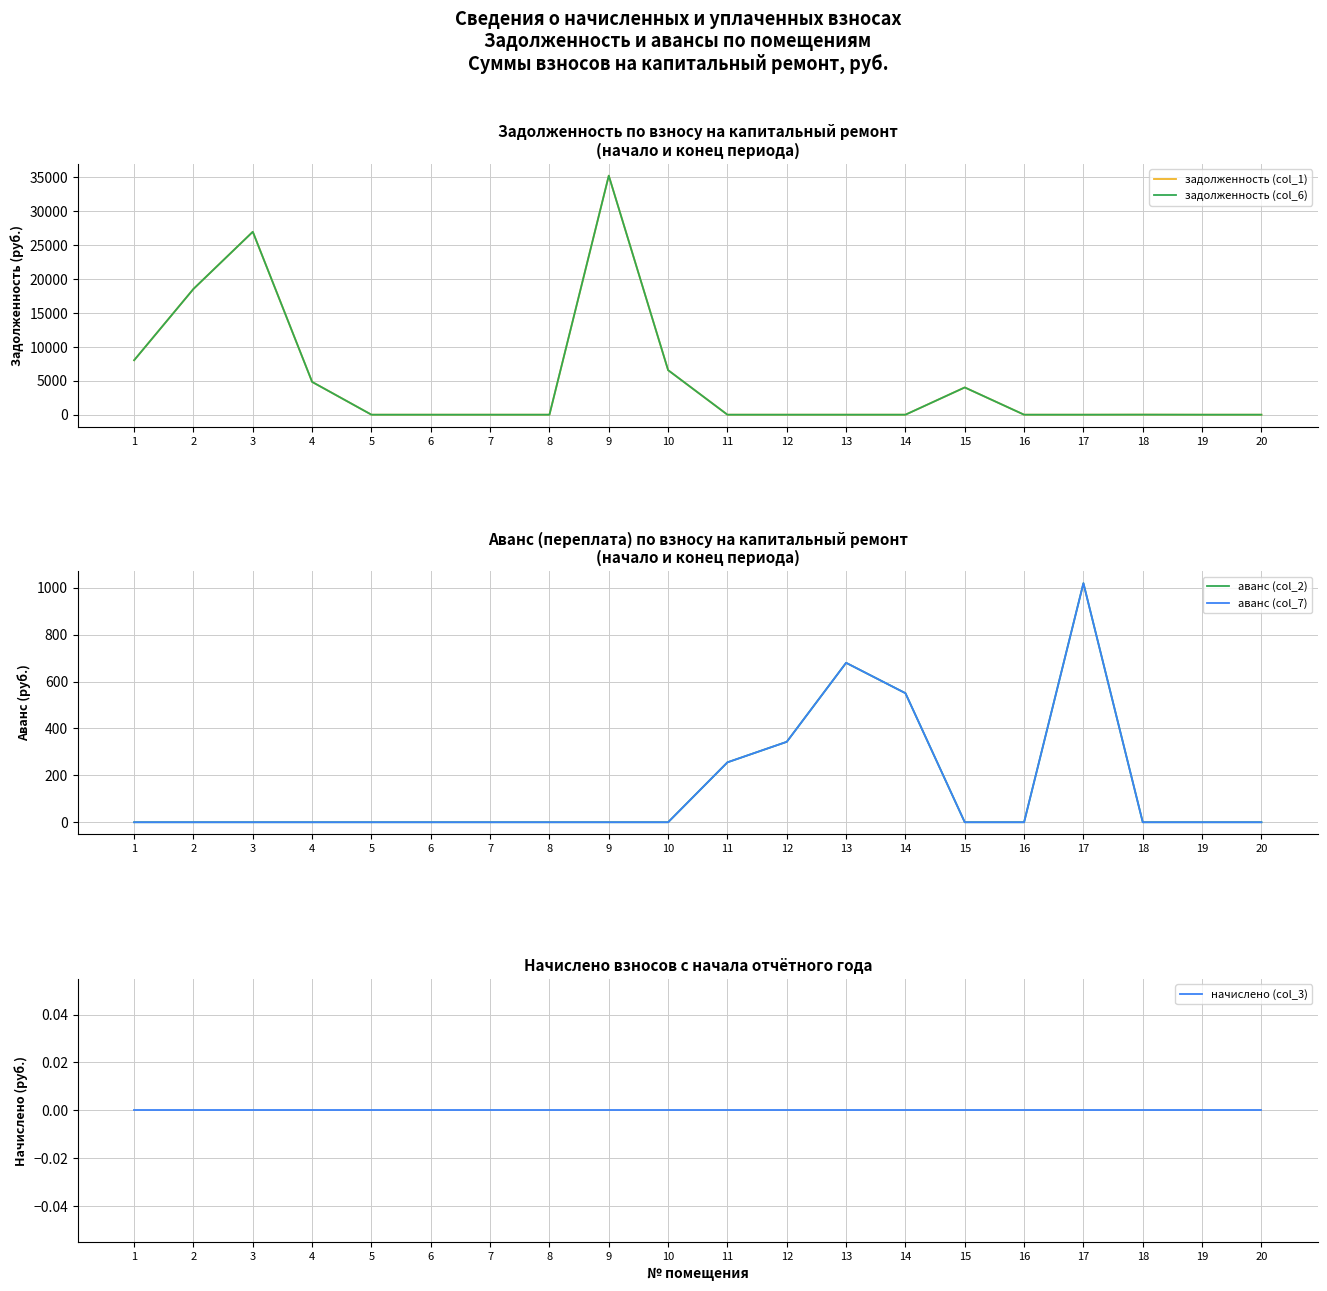

Between 13 and 16, which series saw the biggest shift?

аванс (col_2)